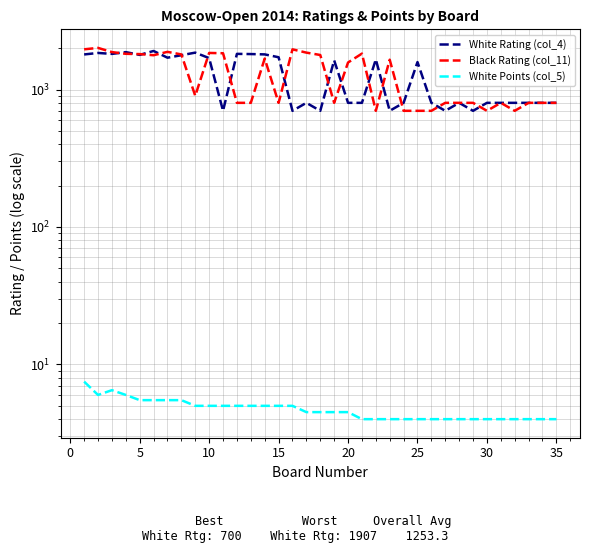

How many interior local valleys does the White Rating (col_4) series have?

9